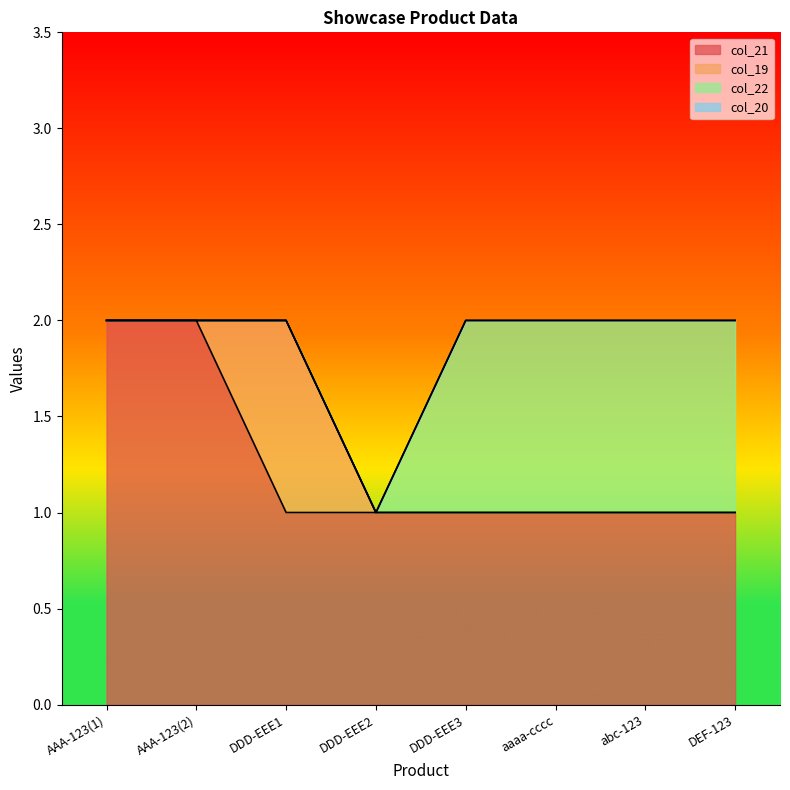

Where is col_21 nearest to the value 1?

DDD-EEE1